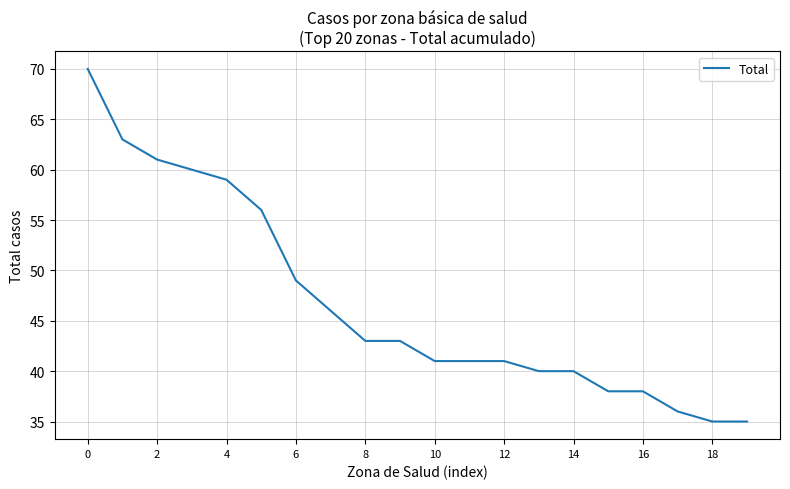

What is the greatest value displayed?

70